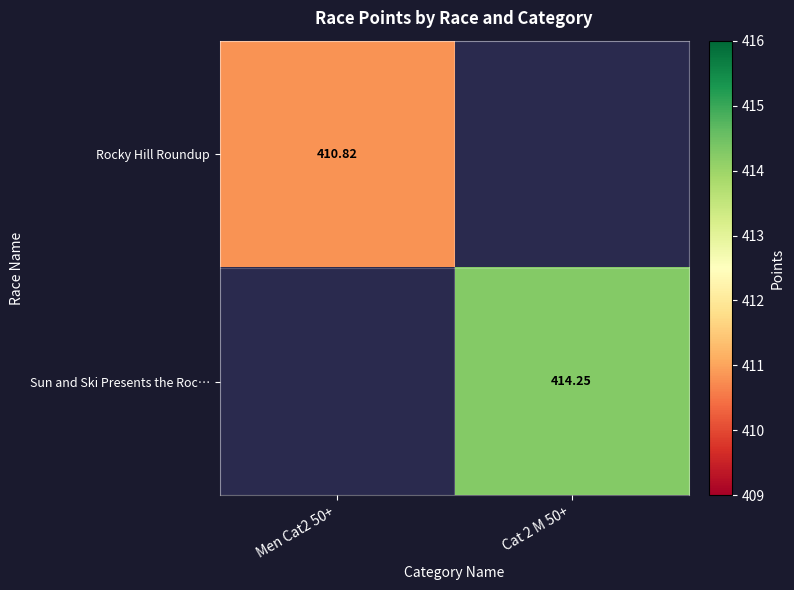

Is the value of Rocky Hill Roundup at Men Cat2 50+ greater than the value of Sun and Ski Presents the Roc… at Cat 2 M 50+?

No